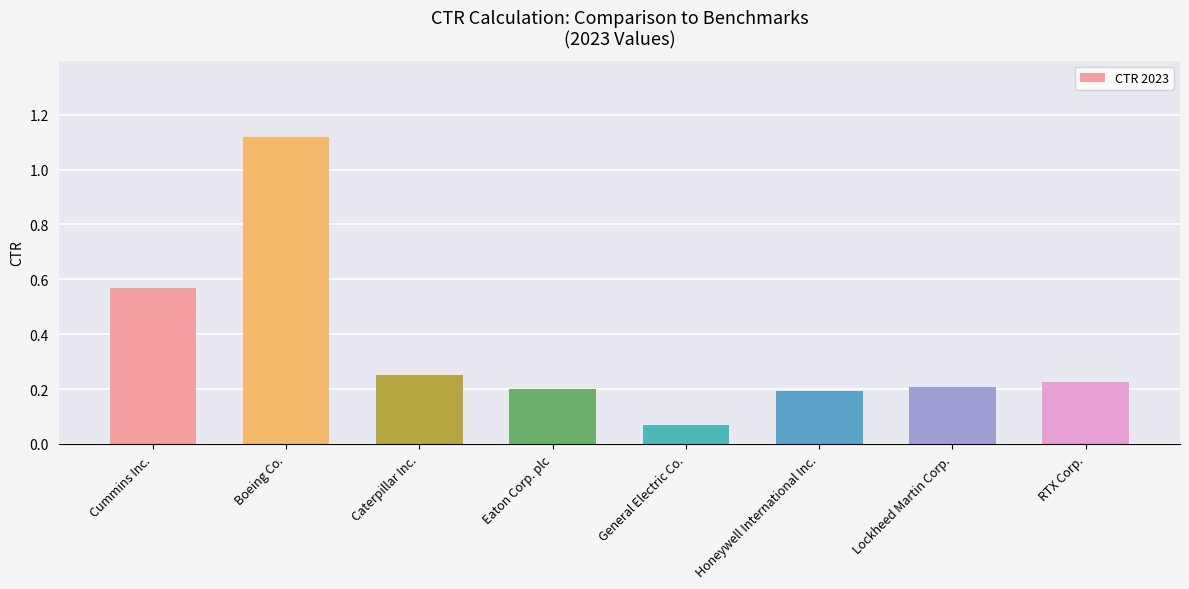

Which label corresponds to the smallest value in the chart?

General Electric Co.